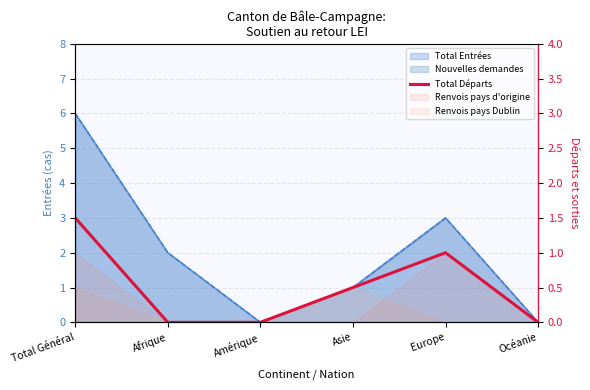

What position from the right is Afrique?

5